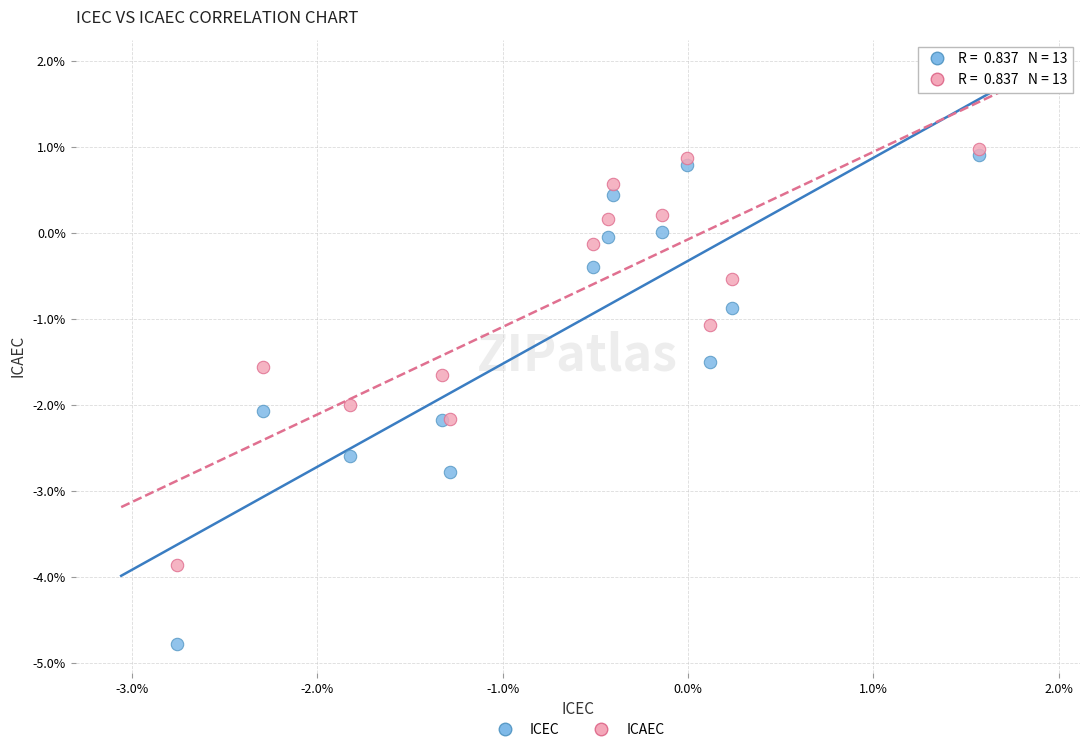

Which series reaches the maximum Y coordinate?

ICAEC